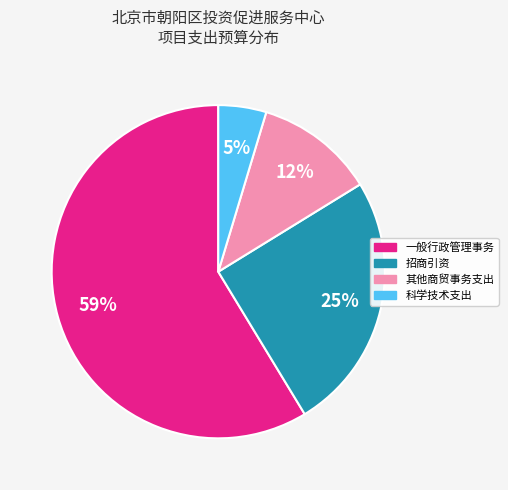

Is it true that 一般行政管理事务 is 72% of the pie?

False